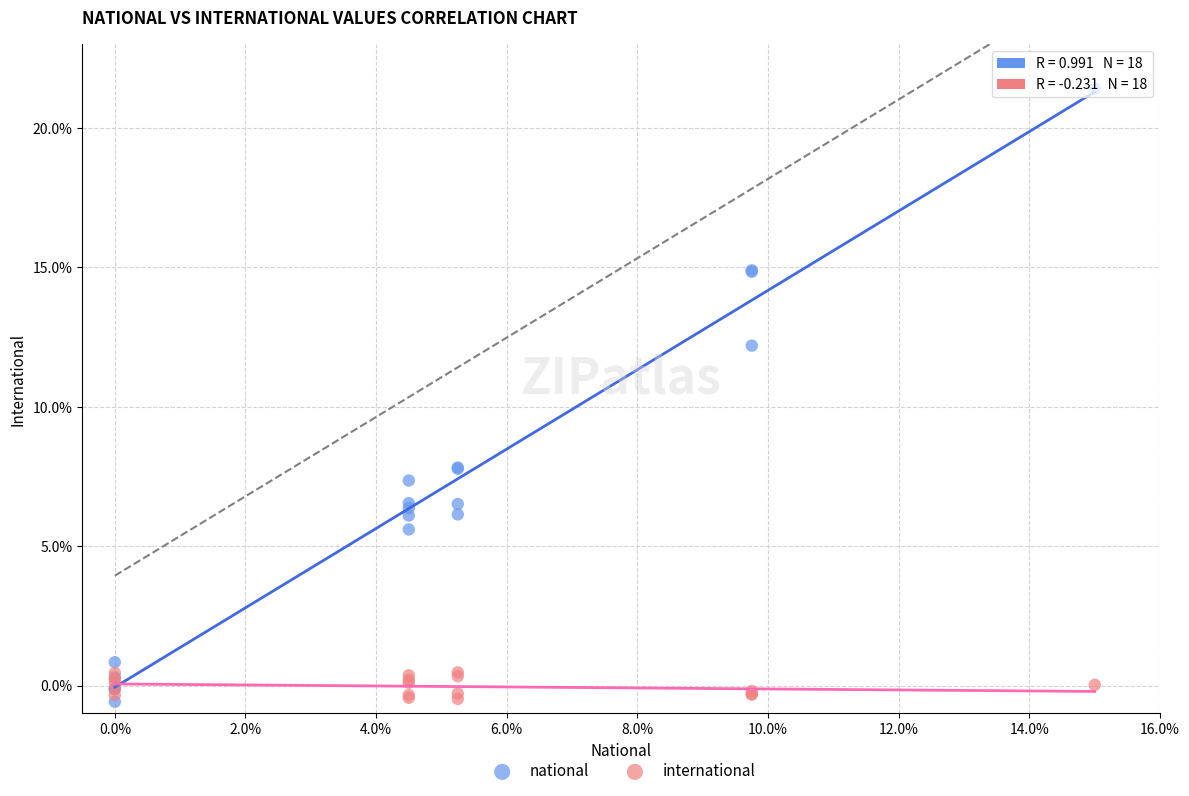

What are all the series names shown in the legend?

national, international